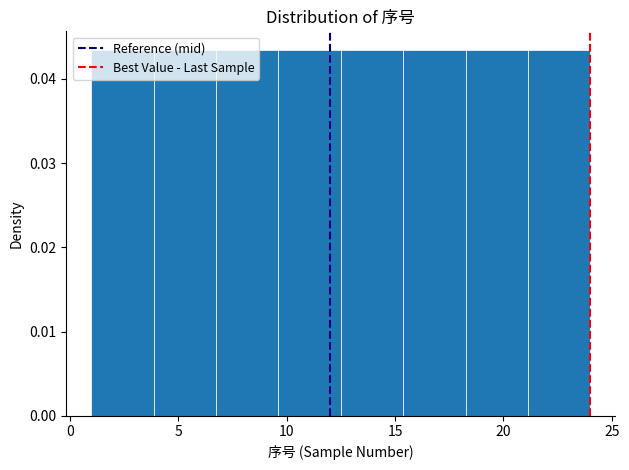

What is the height of the bar covering 18.5 to 21.0 on the x-axis? Neither the bar edges nor the heights are printed on the chart, so give them approximately, as read against the axes.

0.043